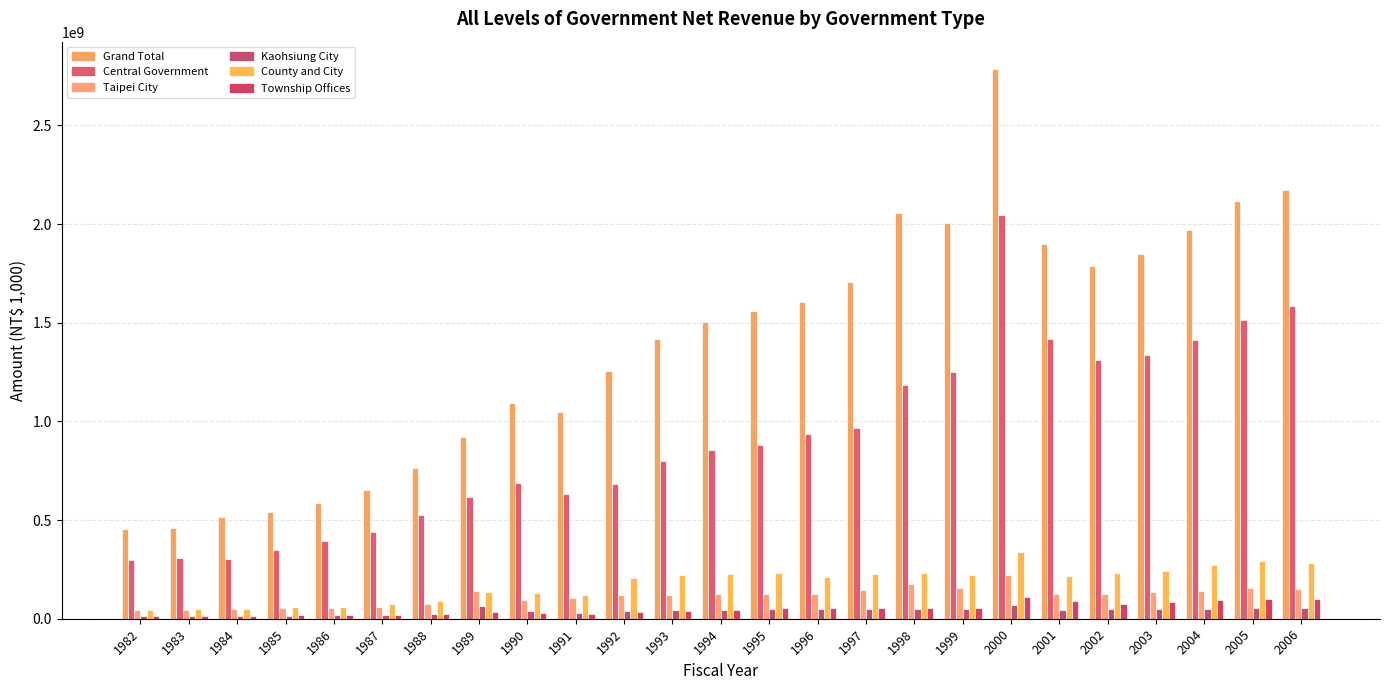

What is the maximum value for County and City?

335658658